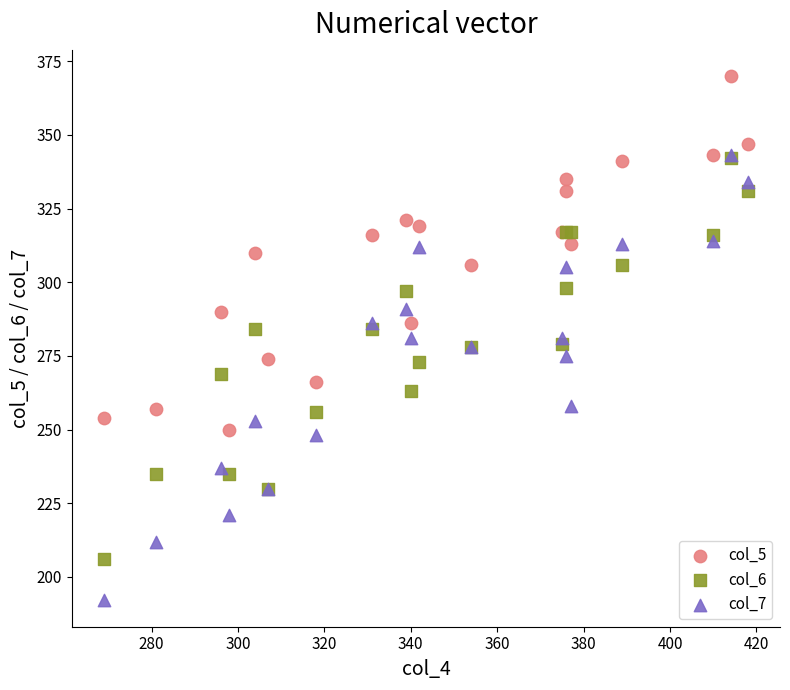

Which series contains the lowest Y value?

col_7